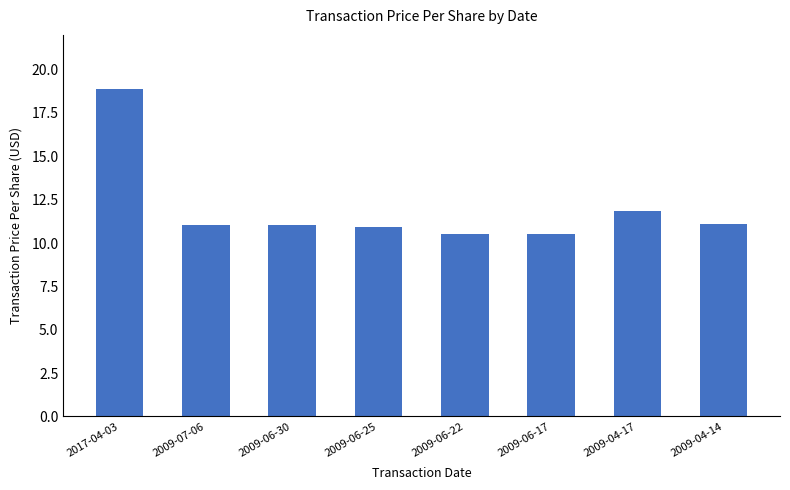

How many series are shown in this chart?

1